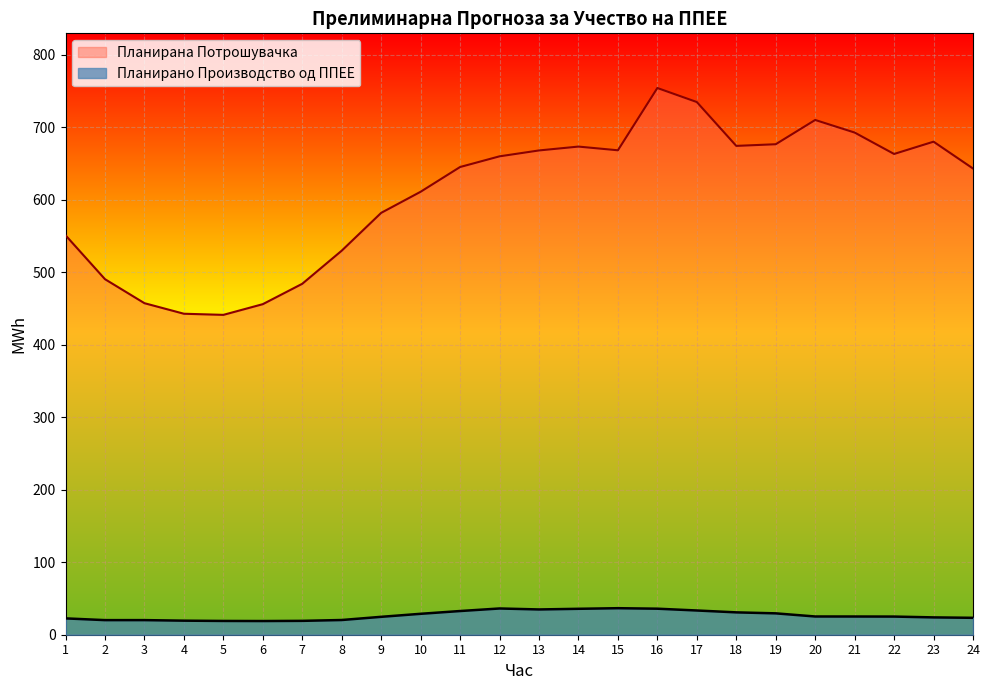

What is the difference between the maximum and minimum values in the Планирана Потрошувачка series?

313.0